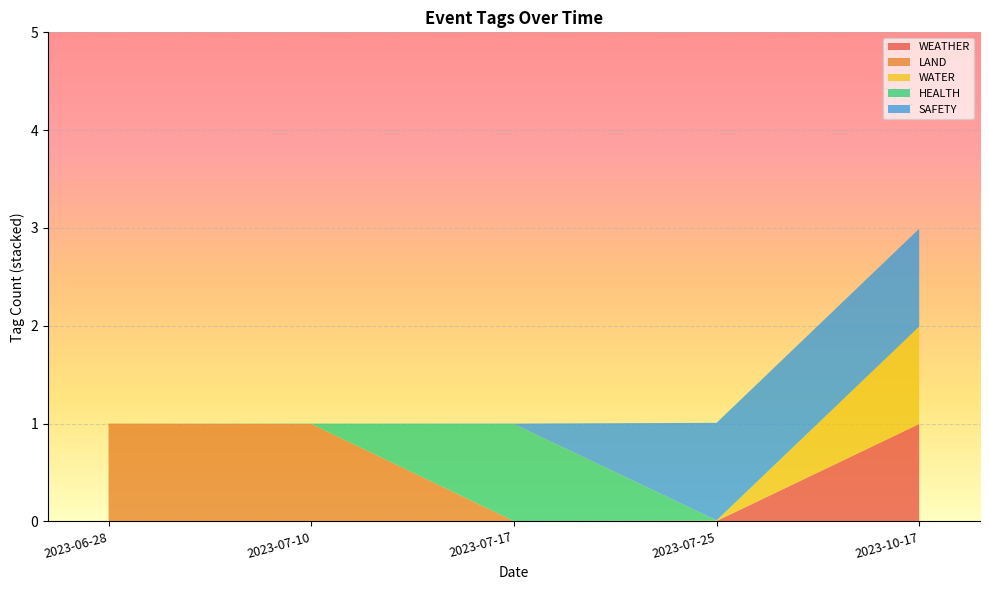

Reading left to right, extract all data points from this chart.

WEATHER: 2023-07-17=0	2023-07-10=0	2023-10-17=1	2023-07-25=0	2023-06-28=0
LAND: 2023-07-17=0	2023-07-10=1	2023-10-17=0	2023-07-25=0	2023-06-28=1
WATER: 2023-07-17=0	2023-07-10=0	2023-10-17=1	2023-07-25=0	2023-06-28=0
HEALTH: 2023-07-17=1	2023-07-10=0	2023-10-17=0	2023-07-25=0	2023-06-28=0
SAFETY: 2023-07-17=0	2023-07-10=0	2023-10-17=1	2023-07-25=1	2023-06-28=0